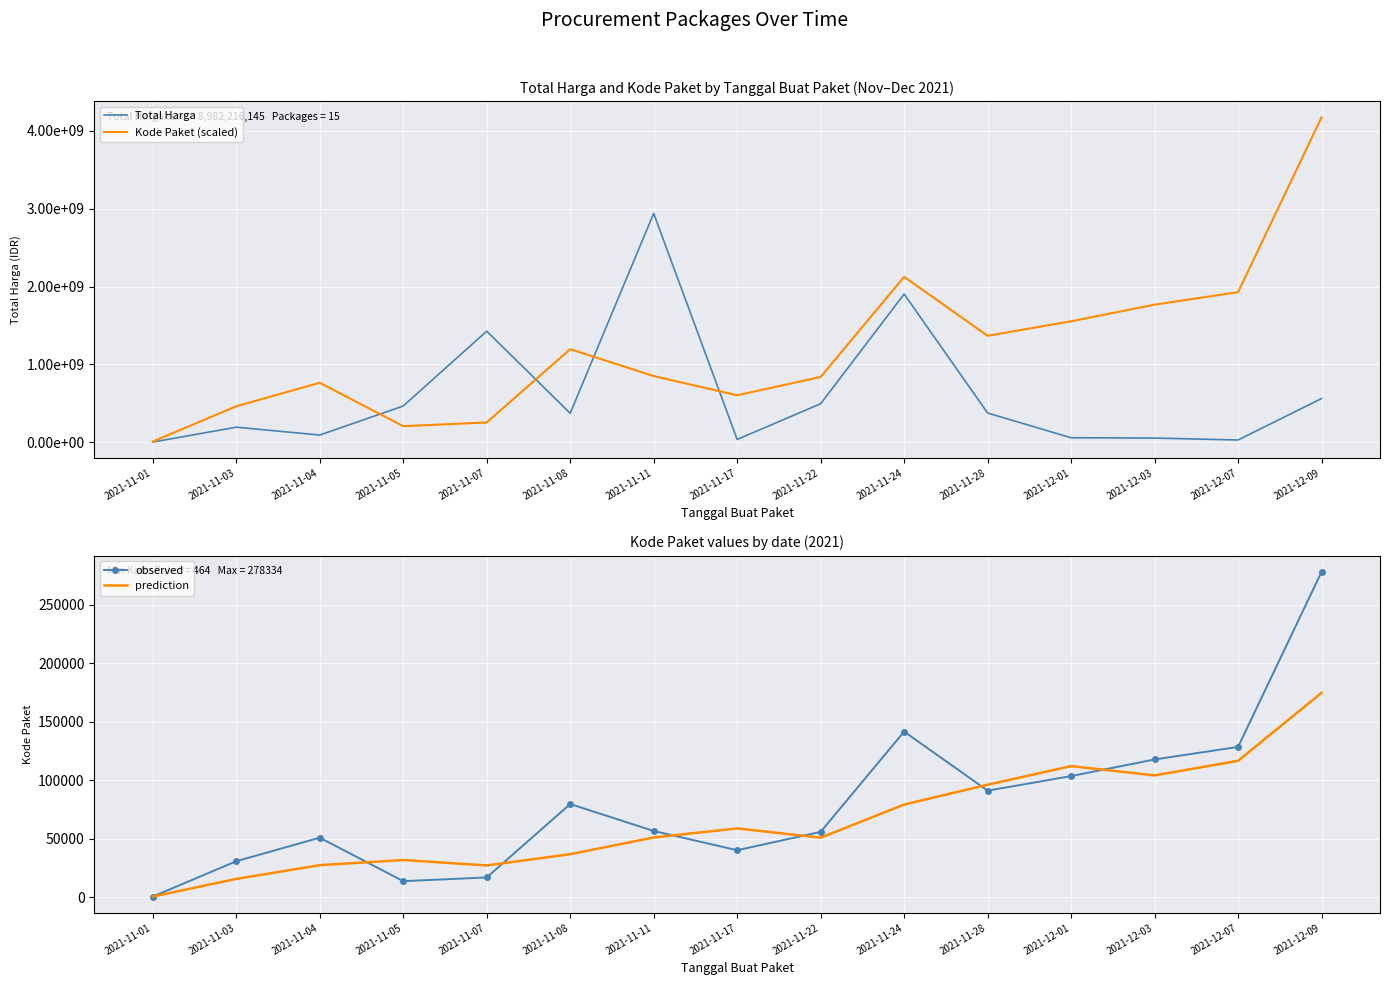

List the labels in order of Total Harga value, largest first.

2021-11-11, 2021-11-24, 2021-11-07, 2021-12-09, 2021-11-22, 2021-11-05, 2021-11-28, 2021-11-08, 2021-11-03, 2021-11-04, 2021-12-01, 2021-12-03, 2021-11-17, 2021-12-07, 2021-11-01